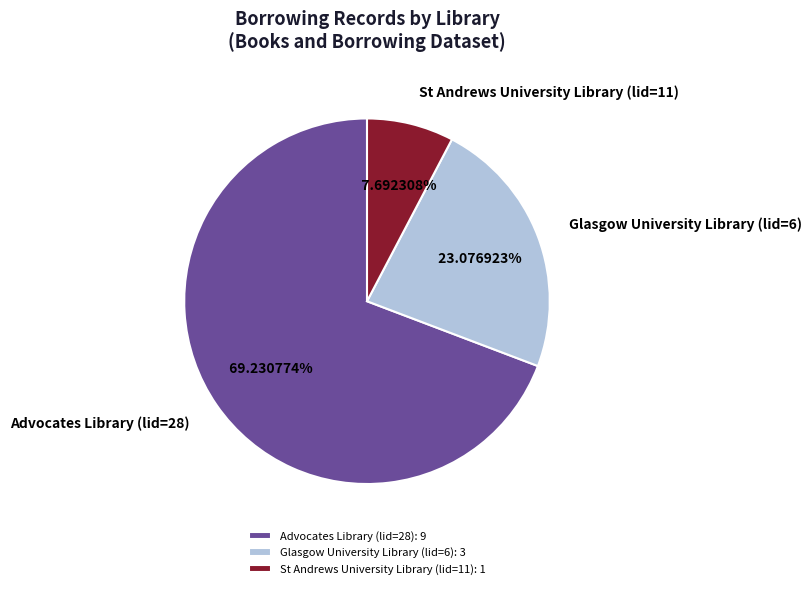

What percentage is the St Andrews University Library (lid=11) slice, to the nearest percent?

8%